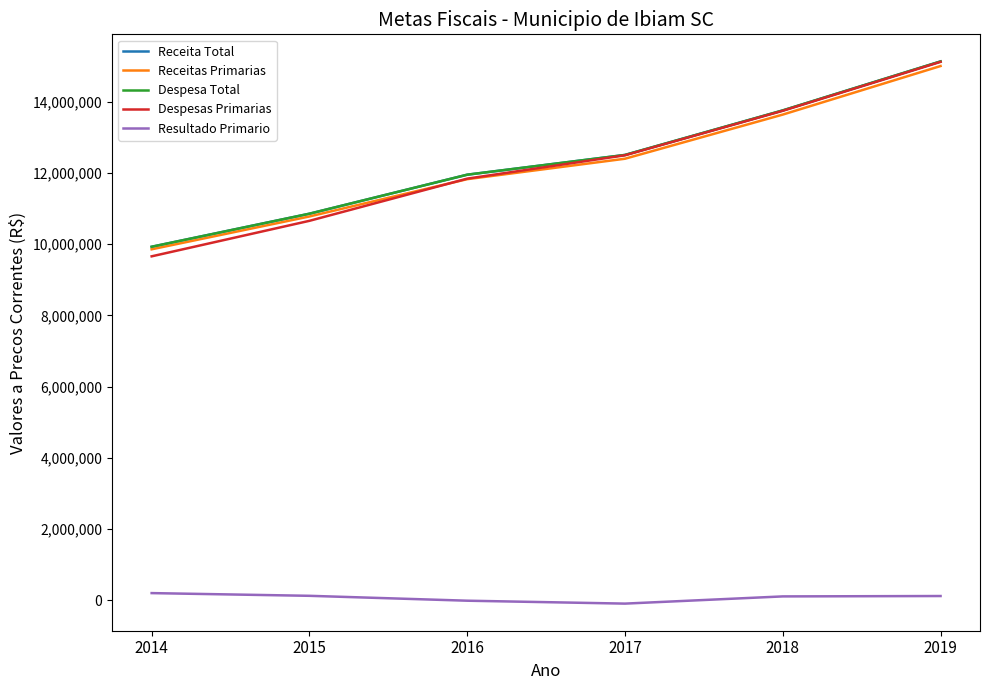

Does the chart display data point markers on the line(s)?

No